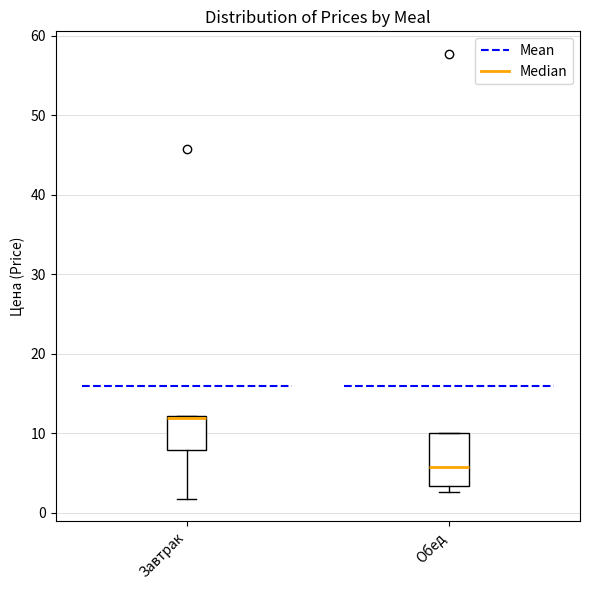

Reading left to right, read every box against the y-axis: the position of its median line, the range the box covers, and the ends of its whiskers. The values are not printed on the chart, so give them approximately, as read against the axis.

Завтрак: median 12 (drawn on the box's upper edge), box 8 to 12, whiskers 2 to 12
Обед: median 6, box 3 to 10, whiskers 3 (just below the box's lower edge) to 10